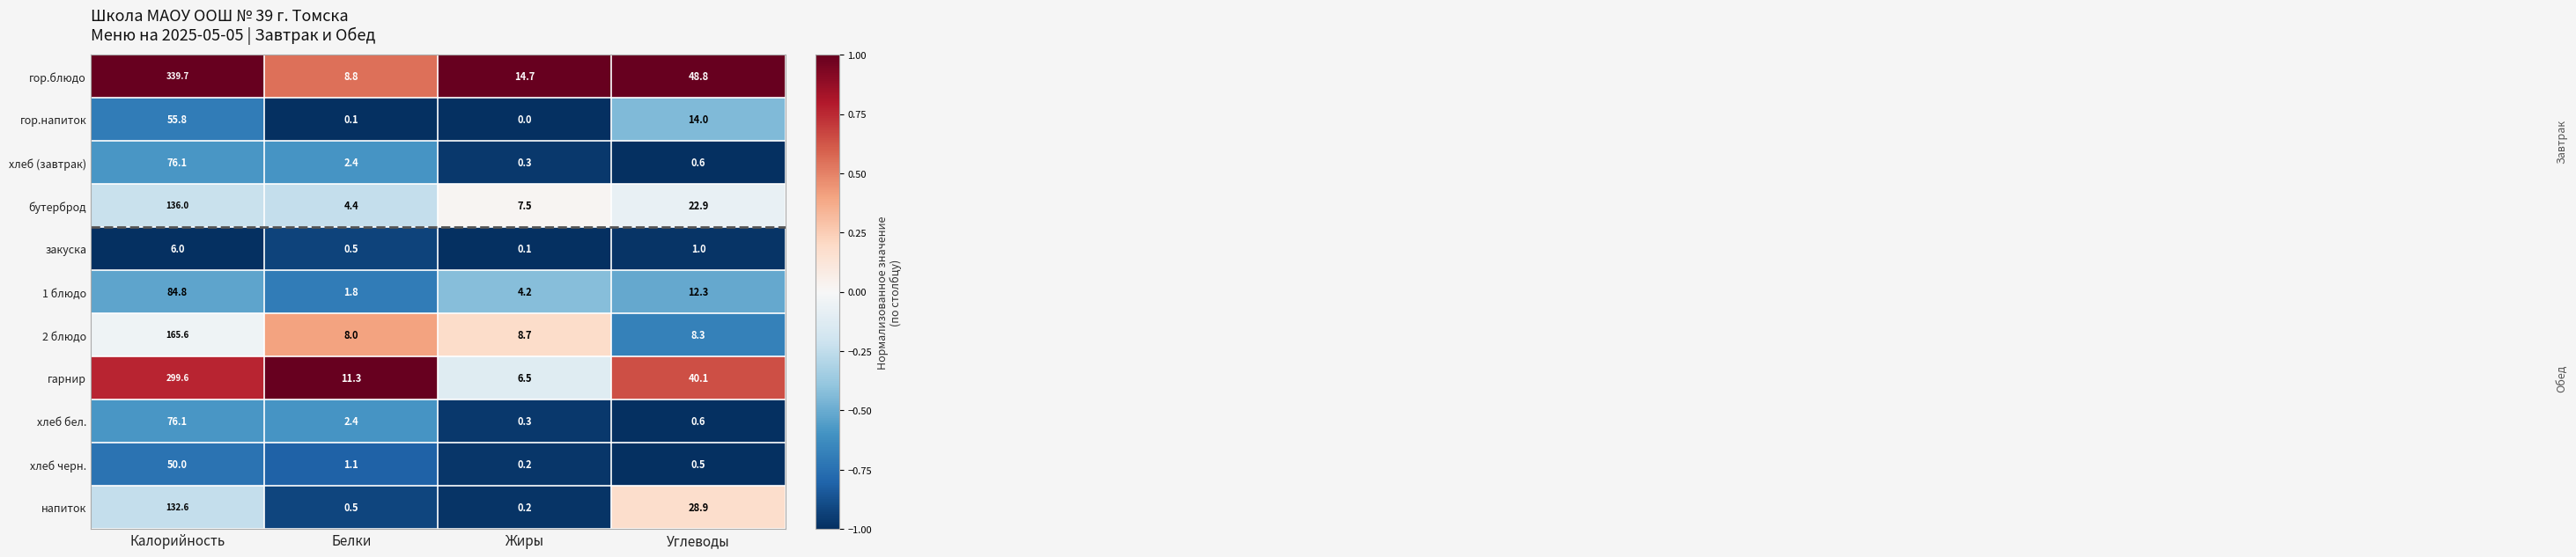

The бутерброд series shows 4.4 at Белки. True or false?

True